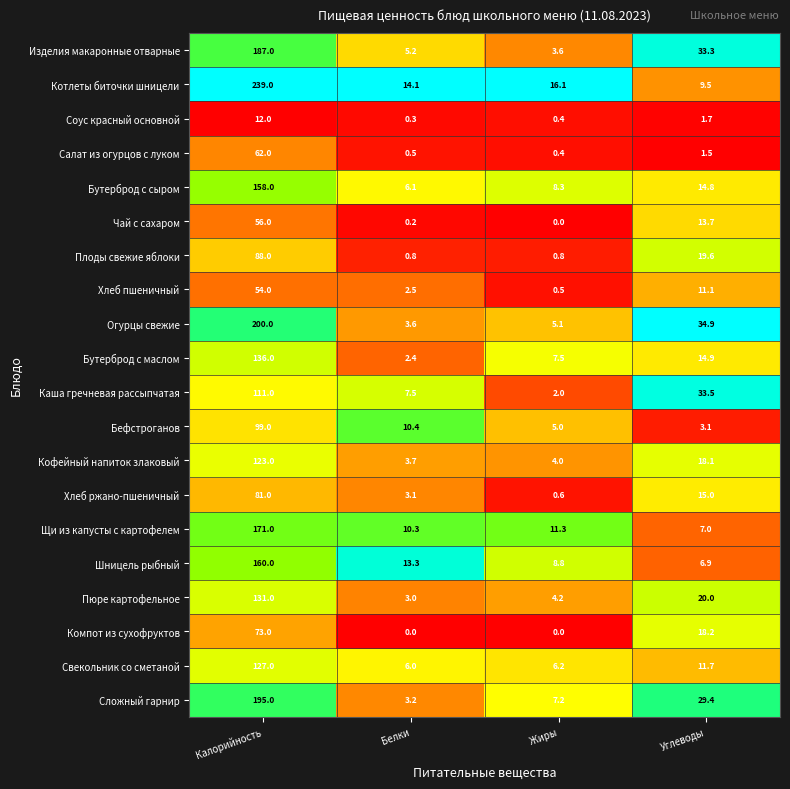

Where does the Хлеб ржано-пшеничный series first go above 15?

Калорийность